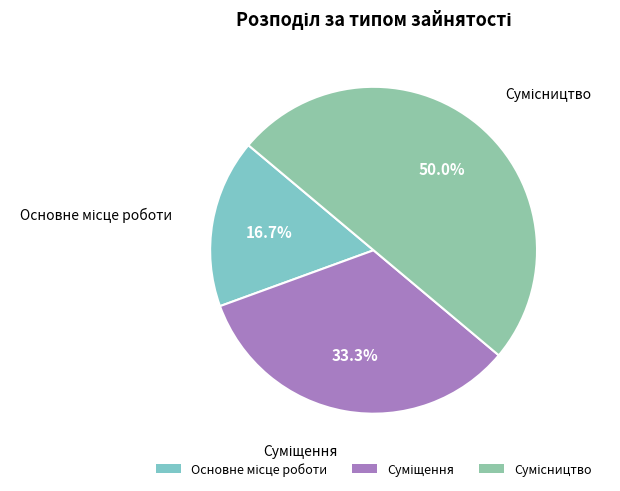

Rank the categories by value from lowest to highest.

Основне місце роботи, Суміщення, Сумісництво